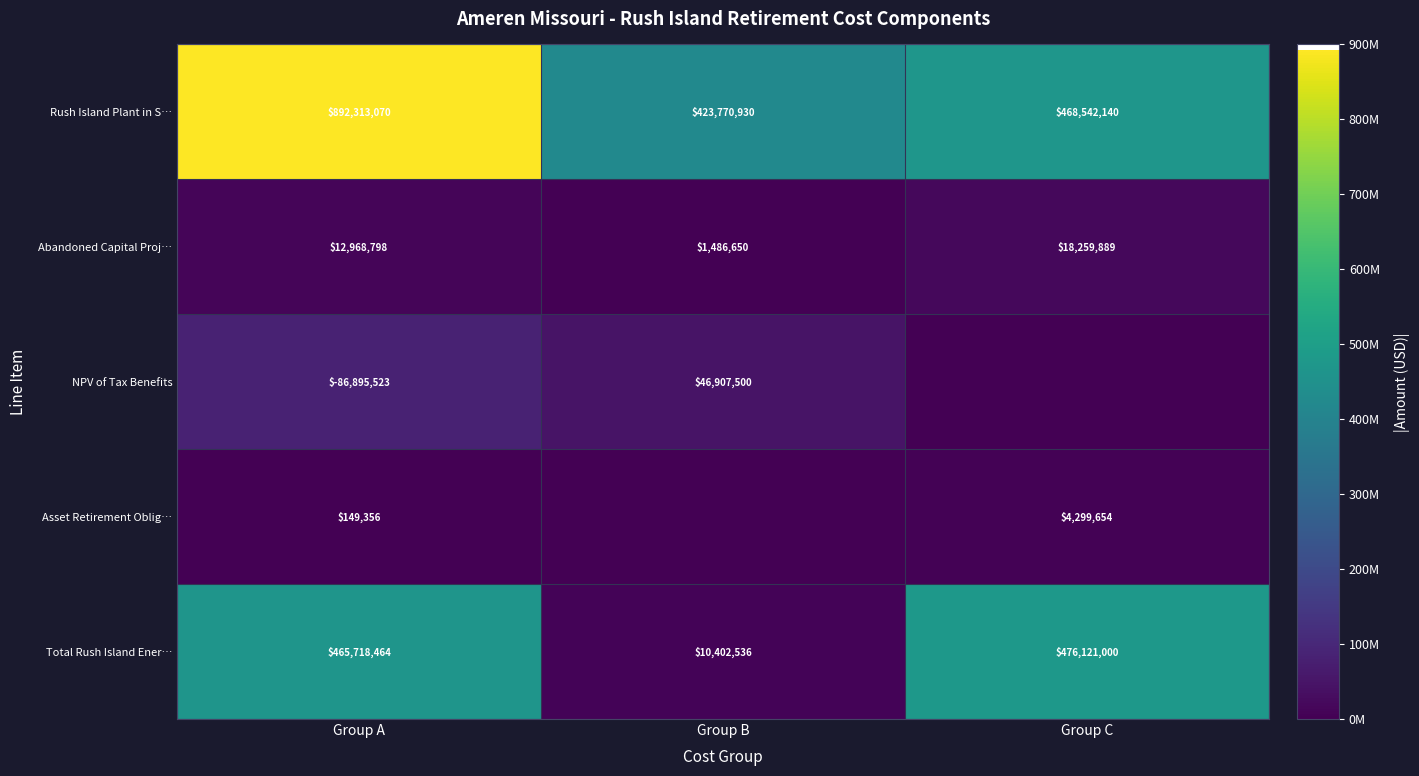

At Group A, list the series in order from smallest to largest.

NPV of Tax Benefits, Asset Retirement Oblig…, Abandoned Capital Proj…, Total Rush Island Ener…, Rush Island Plant in S…